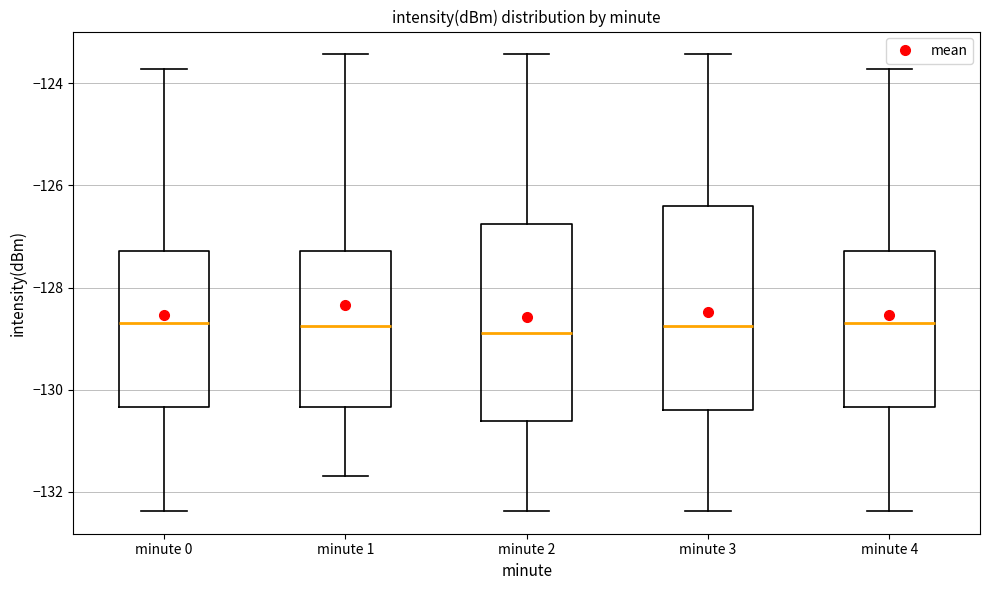

Reading left to right, read every box against the y-axis: the position of its median line, the range the box covers, and the ends of its whiskers. The values are not printed on the chart, so give them approximately, as read against the axis.

minute 0: median -128.6, box -130.4 to -127.2, whiskers -132.4 to -123.8
minute 1: median -128.8, box -130.4 to -127.2, whiskers -131.6 to -123.4
minute 2: median -128.8, box -130.6 to -126.8, whiskers -132.4 to -123.4
minute 3: median -128.8, box -130.4 to -126.4, whiskers -132.4 to -123.4
minute 4: median -128.6, box -130.4 to -127.2, whiskers -132.4 to -123.8